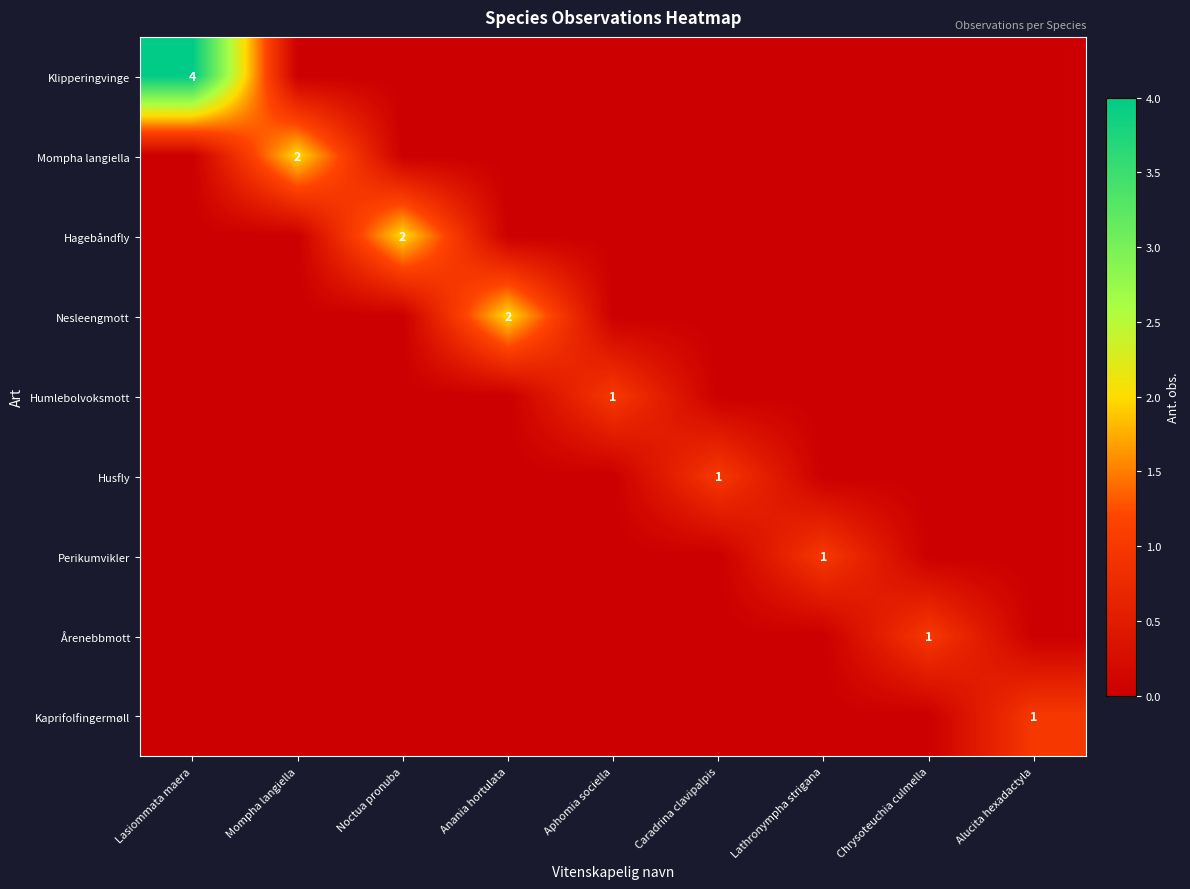

The value of Humlebolvoksmott at Aphomia sociella is 1. True or false?

True